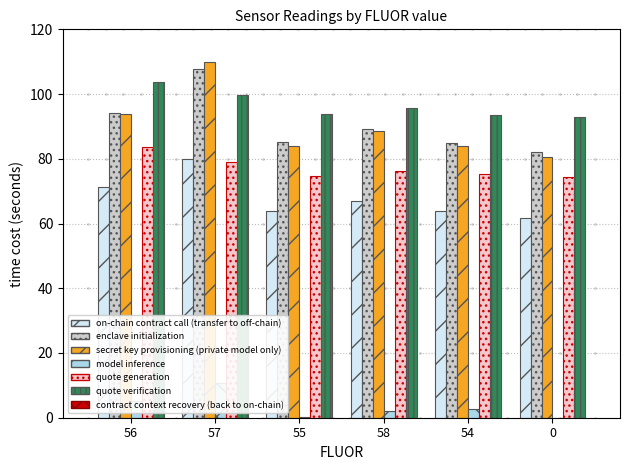

What is the sum of the ED(ED554.70) values at 56 and 54?

7.8